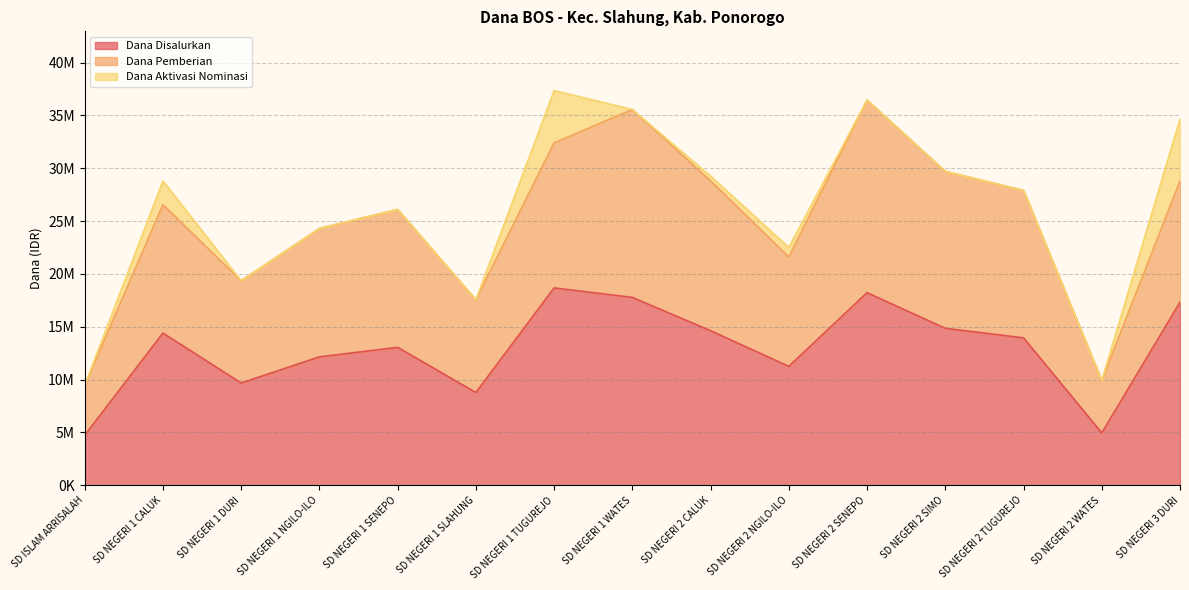

True or false: Dana Aktivasi Nominasi has more than 2 points higher than both neighbors.

True